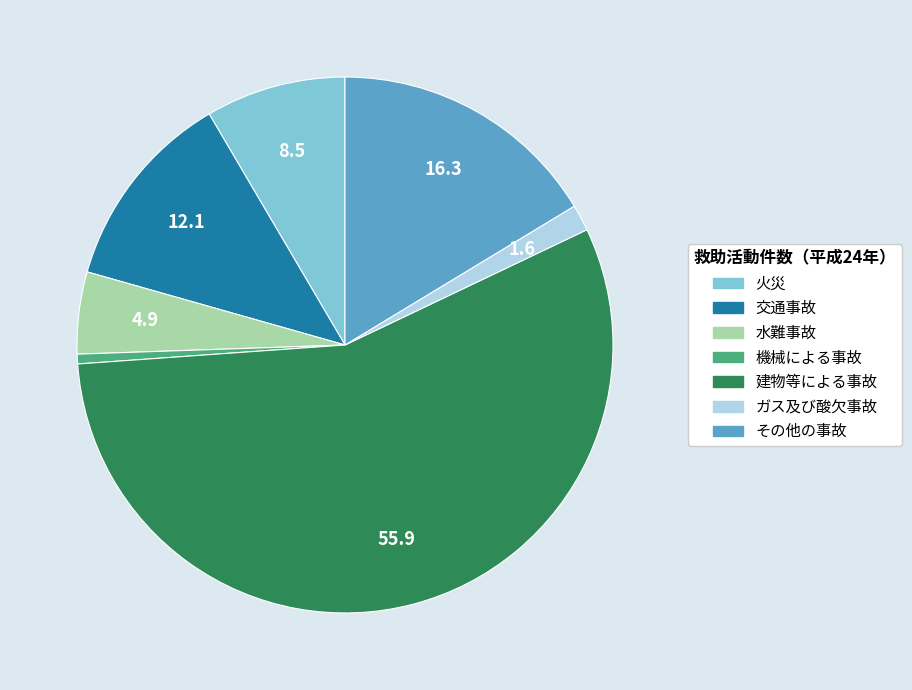

Rank the categories by value from lowest to highest.

機械による事故, ガス及び酸欠事故, 水難事故, 火災, 交通事故, その他の事故, 建物等による事故